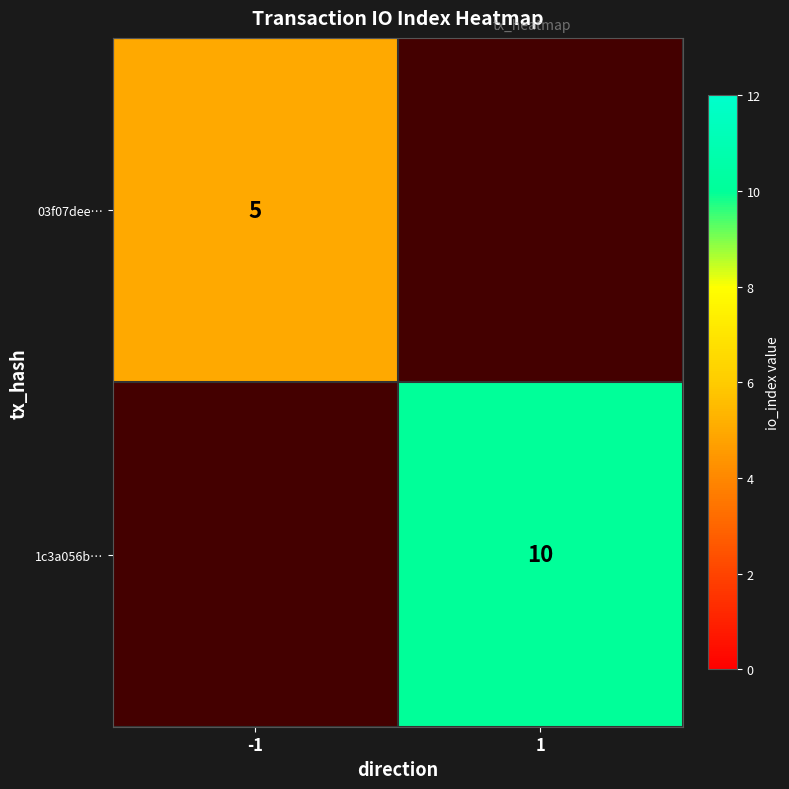

Is it true that 03f07dee… equals 3 at -1?

False